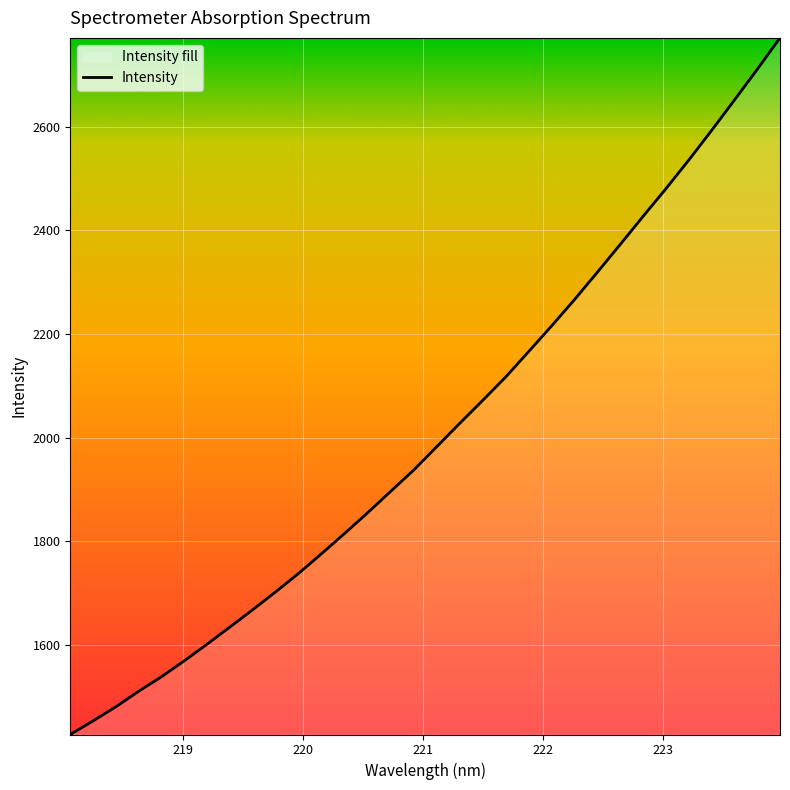

Does the chart display data point markers on the line(s)?

No